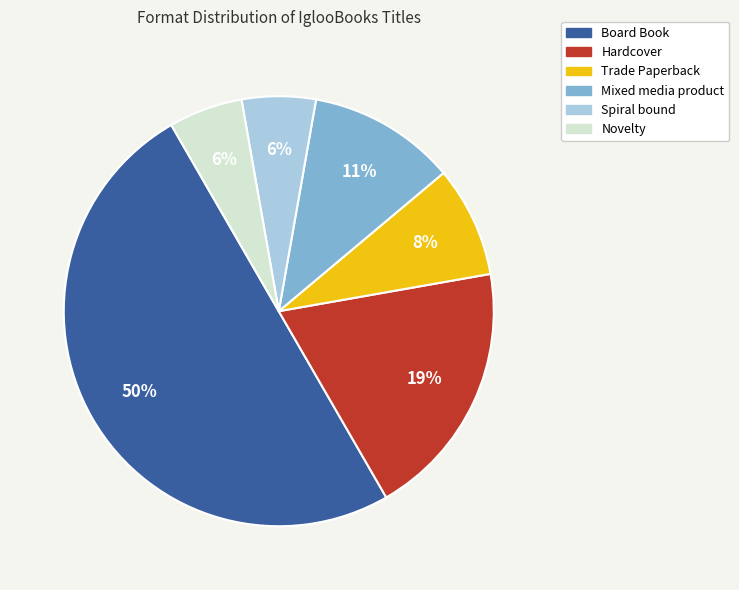

What percentage is the Hardcover slice, to the nearest percent?

19%